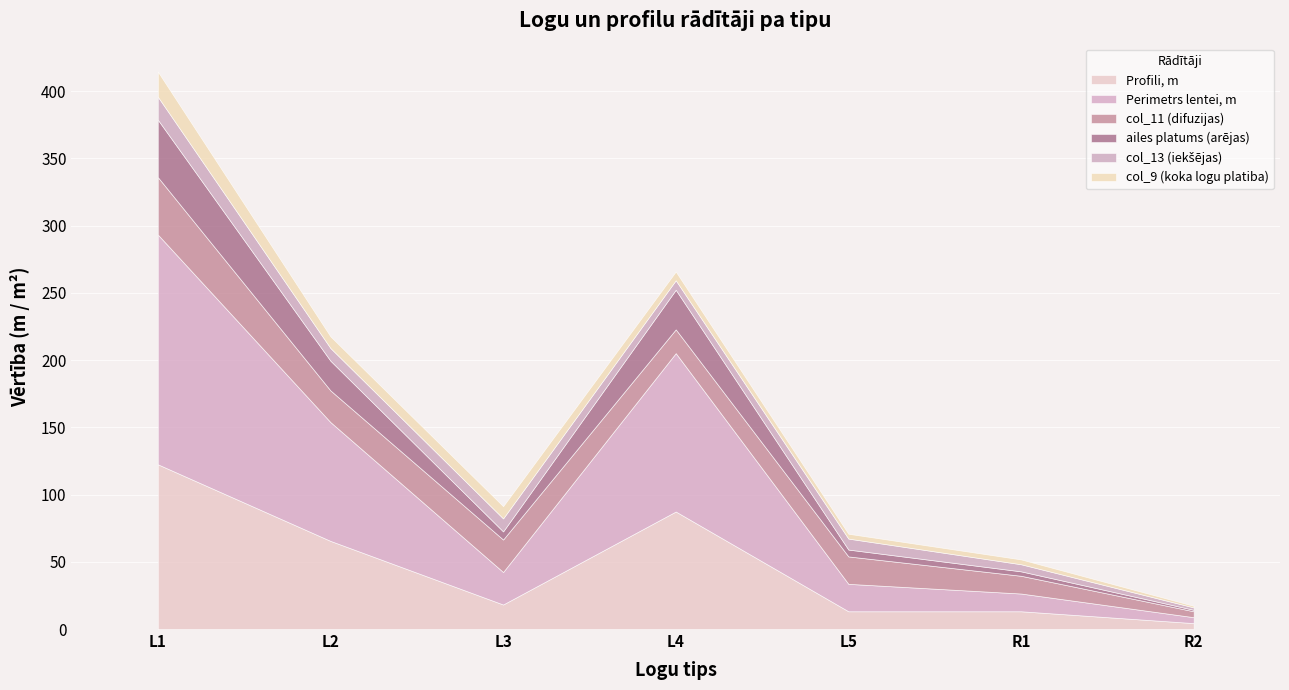

Reading right to left, transcribe all the data shown in this chart.

Profili, m: 4.4	13.2	13.2	87.4	18.2	65.5	122.5
Perimetrs lentei, m: 4.4	13.2	20.4	117.8	24.2	88.3	170.9
col_11 (difuzijas): 4.4	13.2	20.4	17.7	24.2	23.6	42.7
ailes platums (arējas): 1.1	3.3	5.1	29.4	6.0	22.1	42.7
col_13 (iekšējas): 1.8	5.3	8.2	7.1	9.7	9.4	17.1
col_9 (koka logu platiba): 1.2	3.6	3.6	6.5	9.1	8.7	18.7